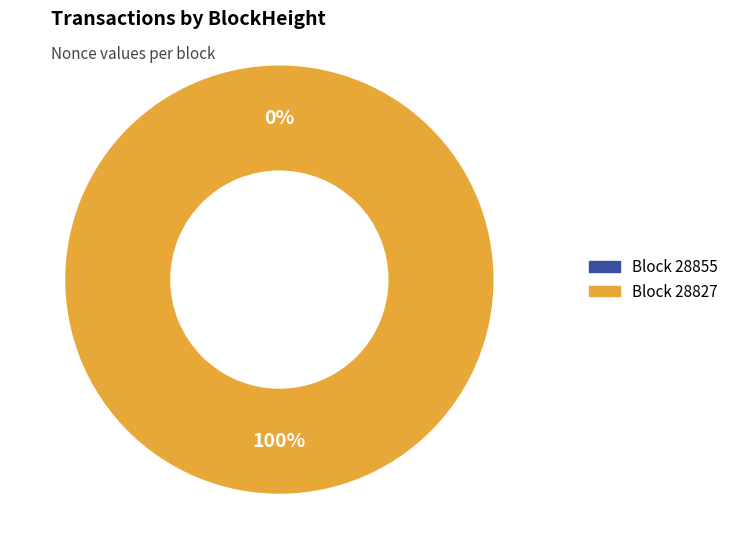

Count the number of slices in the pie.

2